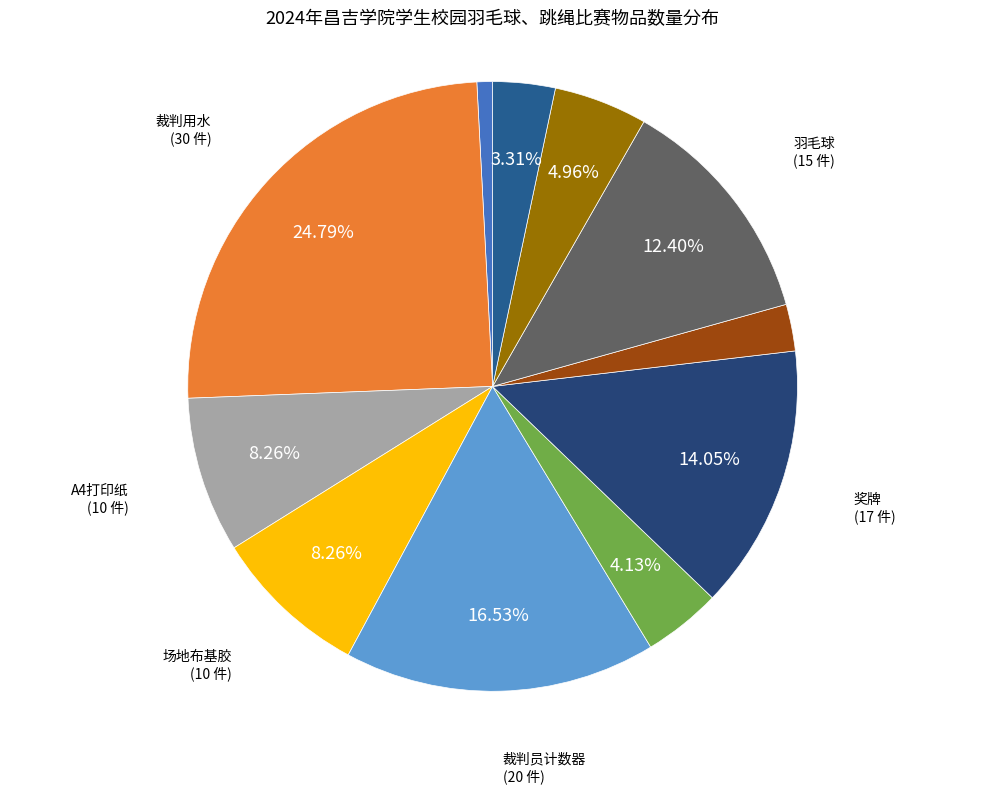

How many slices are in this pie chart?

11